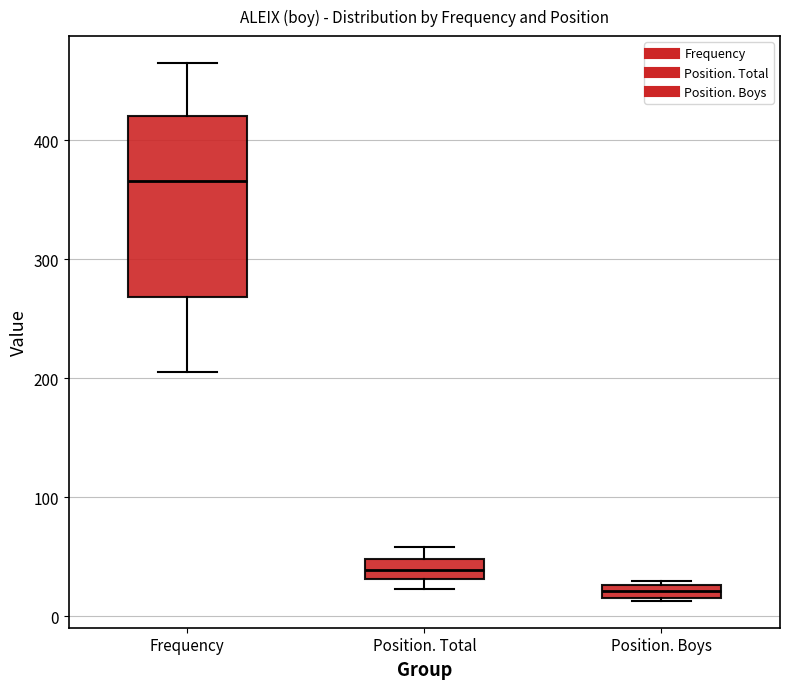

Comparing the boxes themselves (not the whiskers), which one is the tallest?

Frequency